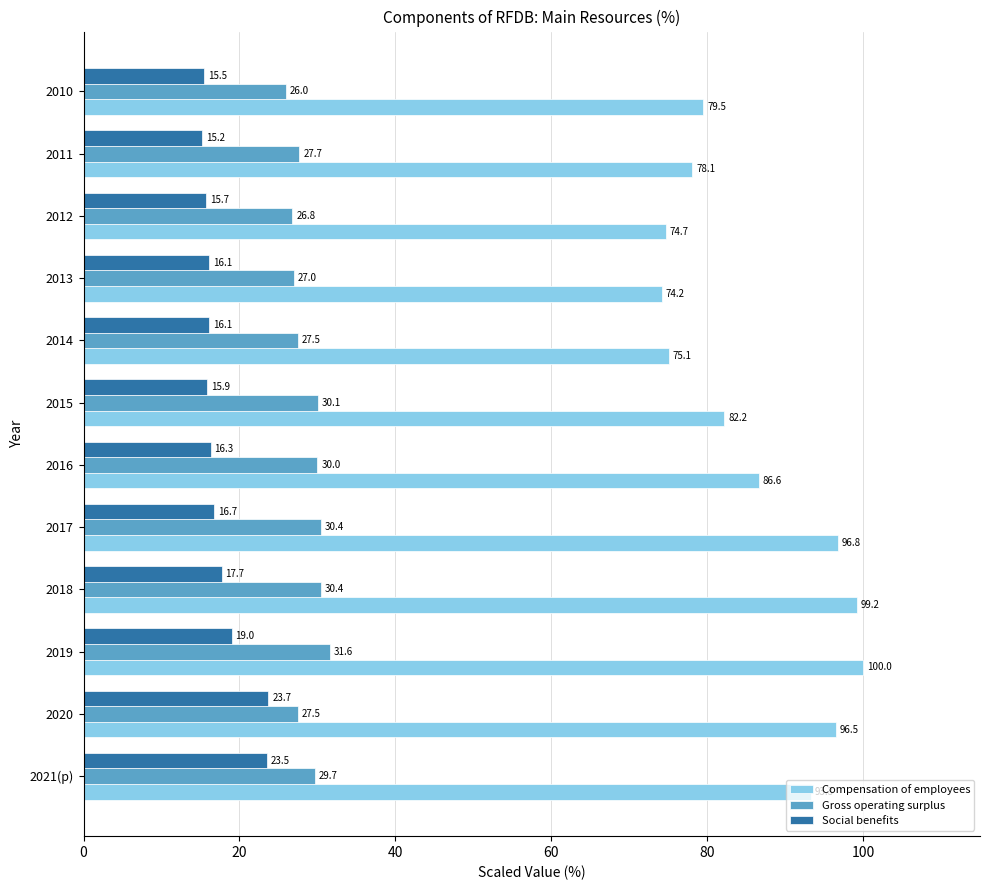

What is the difference between the maximum and minimum values in the Compensation of employees series?

25.8